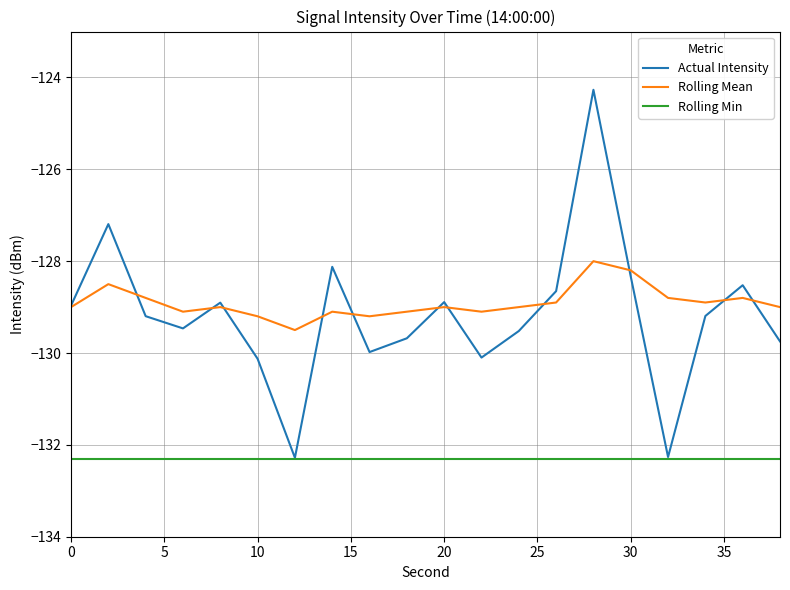

True or false: Actual Intensity and Rolling Mean intersect in this chart.

True